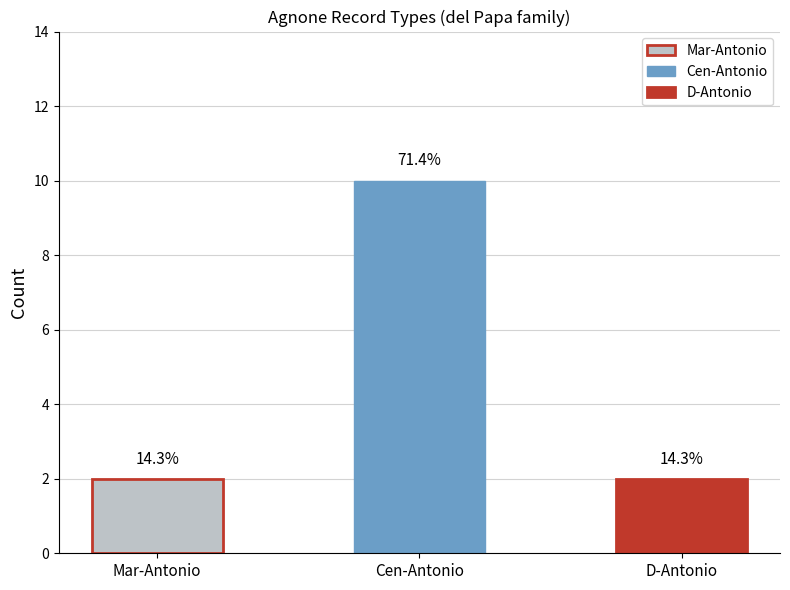

Where is the data nearest to the value 4?

2